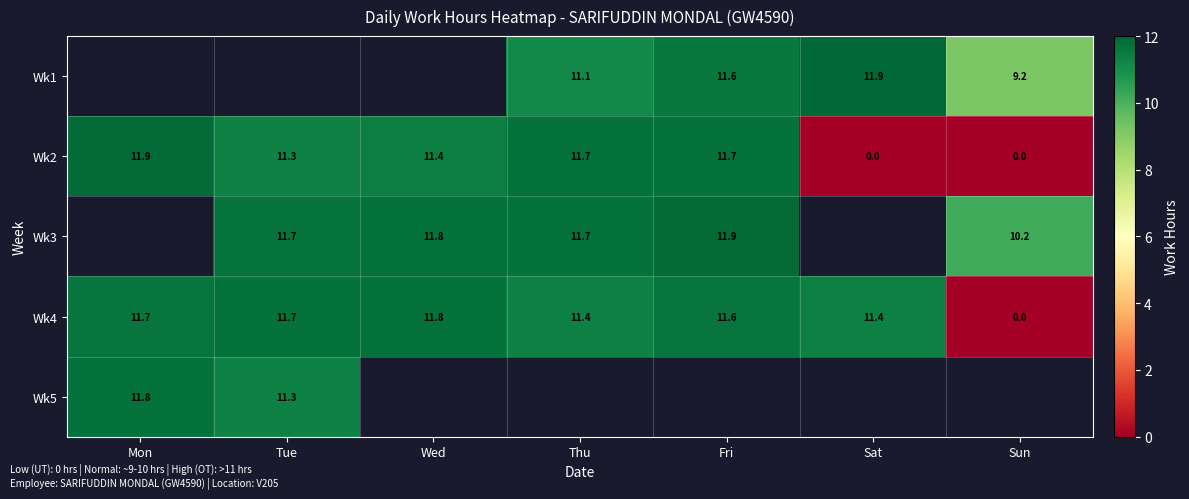

Which category has the highest value in the Wk2 series?

Mon